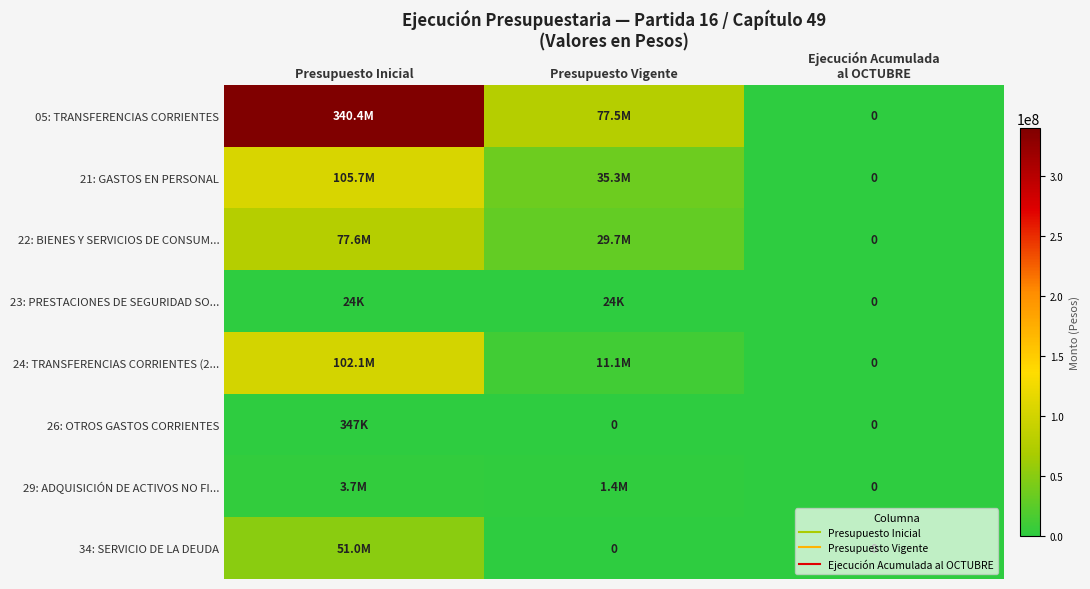

The value of 23: PRESTACIONES DE SEGURIDAD SO... at Ejecución Acumulada al OCTUBRE is 0. True or false?

True